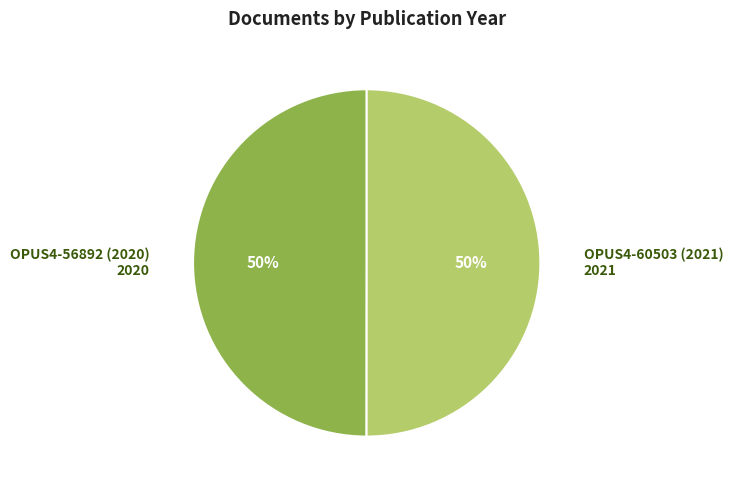

True or false: OPUS4-60503 (2021) accounts for 43% of the total.

False